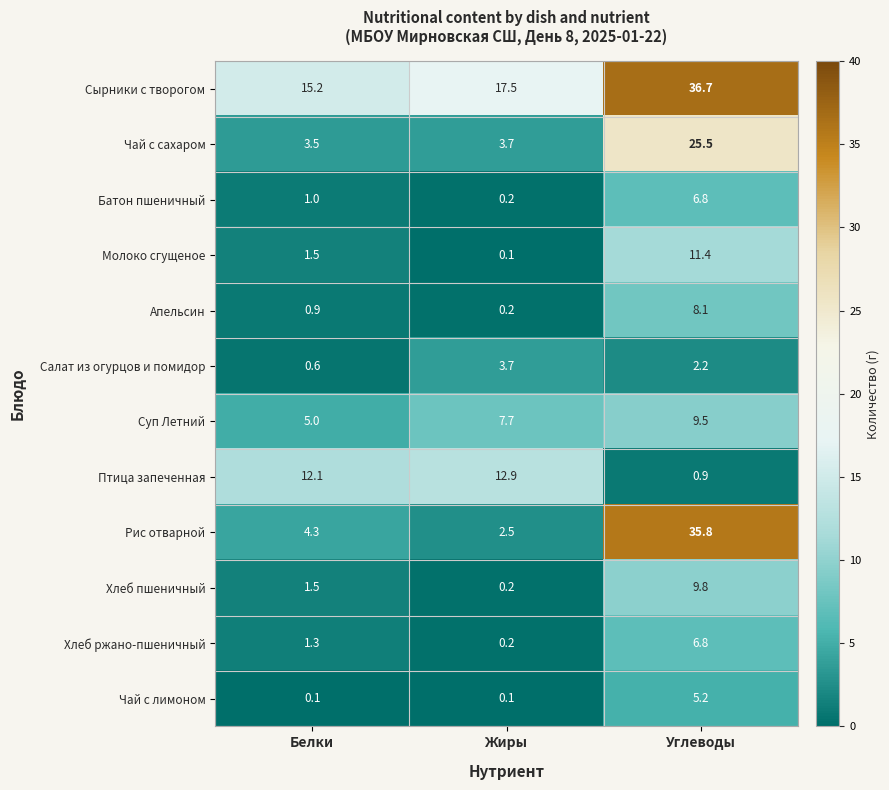

What is the difference between the Батон пшеничный values at Белки and Жиры?

0.8